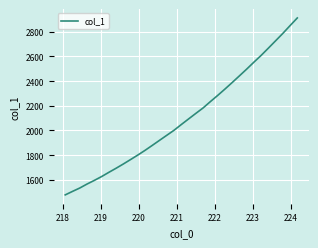

What is the maximum value shown in the chart?

2912.5